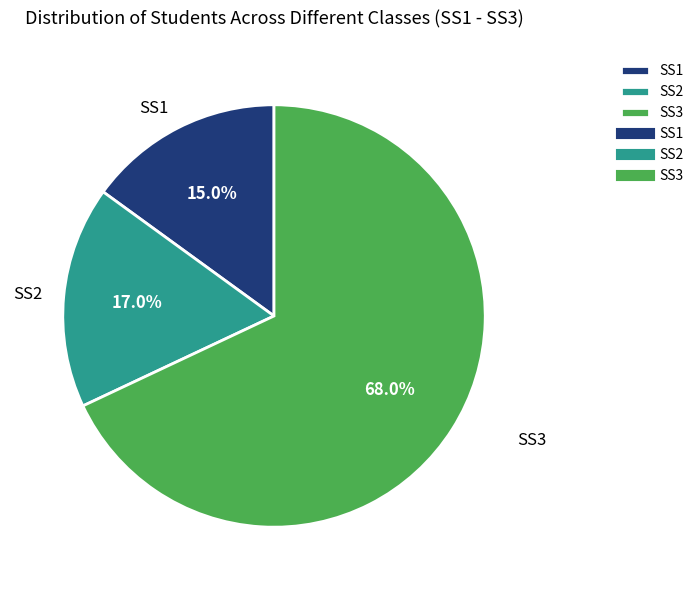

Which category has the biggest portion of the pie?

SS3